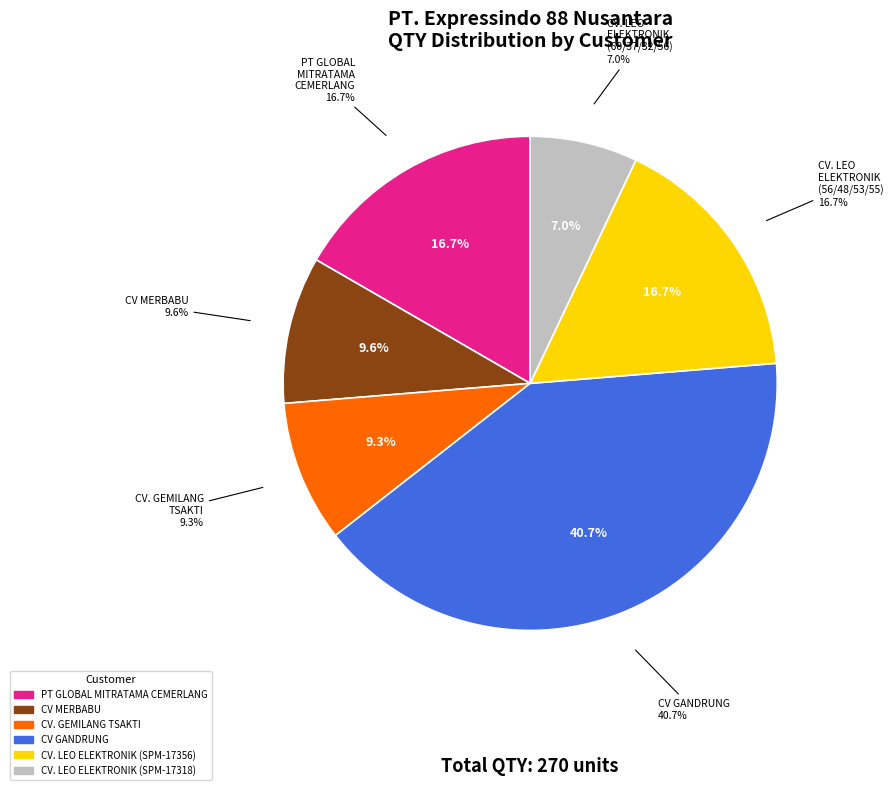

To the nearest percent, what is the combined percentage of CV MERBABU and CV. LEO ELEKTRONIK (SPM-17318)?

17%